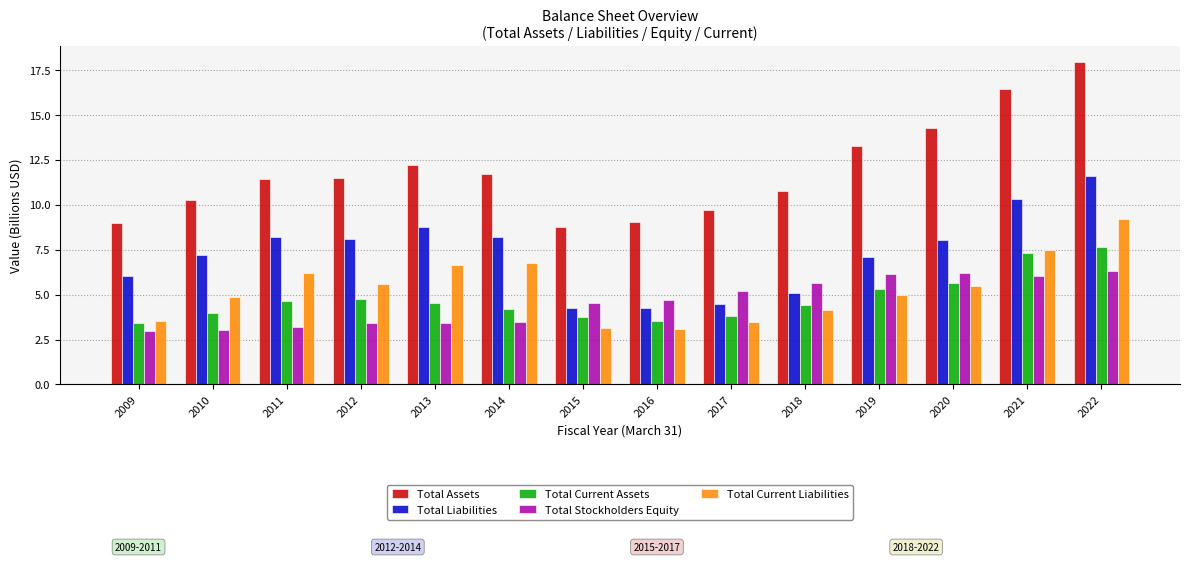

At which label is Total Assets closest to 13?

2019